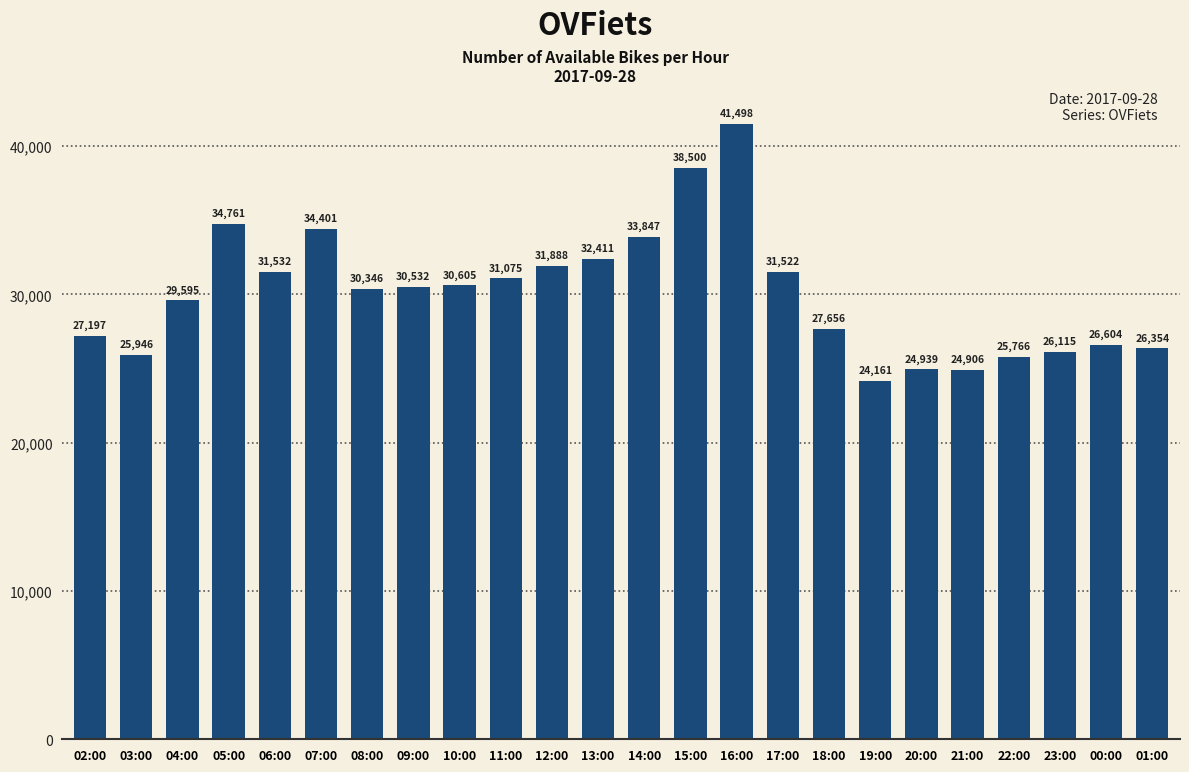

Reading left to right, what are all the values shown in this chart?

02:00=27197	03:00=25946	04:00=29595	05:00=34761	06:00=31532	07:00=34401	08:00=30346	09:00=30532	10:00=30605	11:00=31075	12:00=31888	13:00=32411	14:00=33847	15:00=38500	16:00=41498	17:00=31522	18:00=27656	19:00=24161	20:00=24939	21:00=24906	22:00=25766	23:00=26115	00:00=26604	01:00=26354